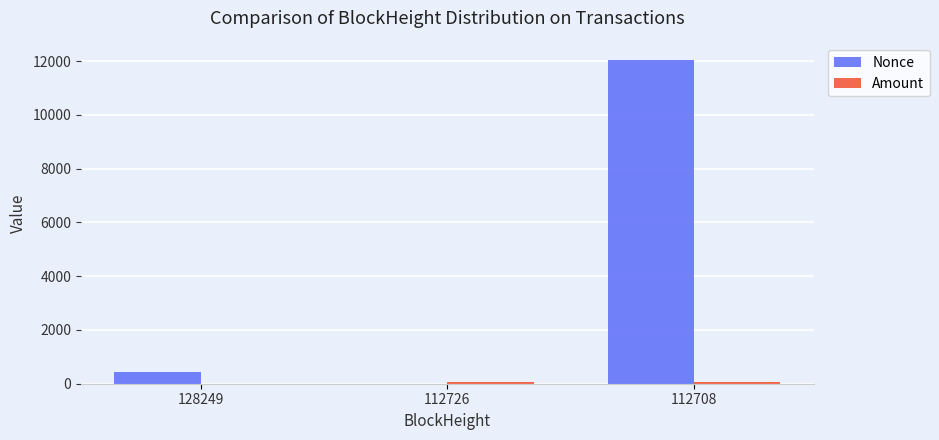

Which series changed the most between 112726 and 112708?

Nonce